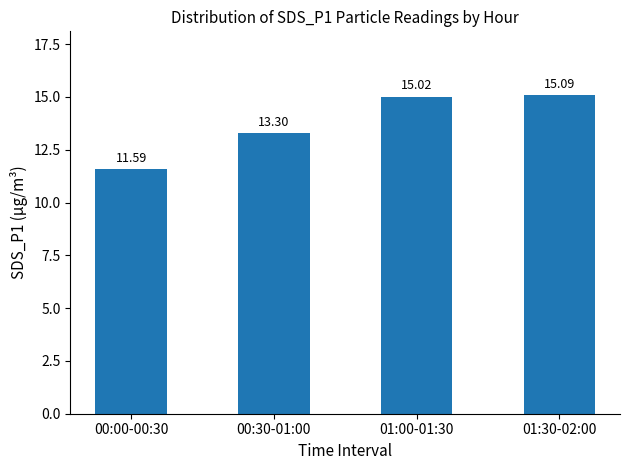

Is it true that the value at 01:00-01:30 is 15.0?

True